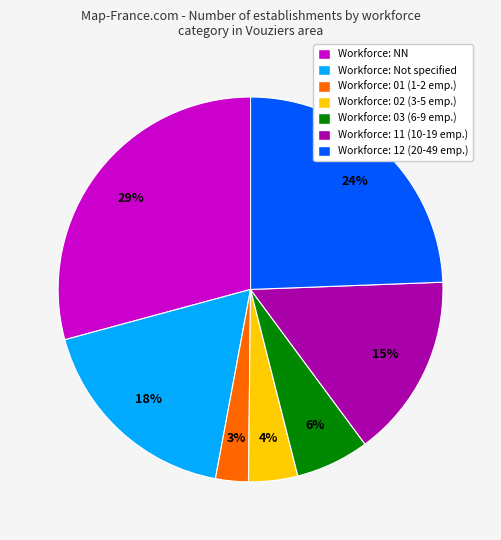

To the nearest percent, what is the average slice percentage?

14%